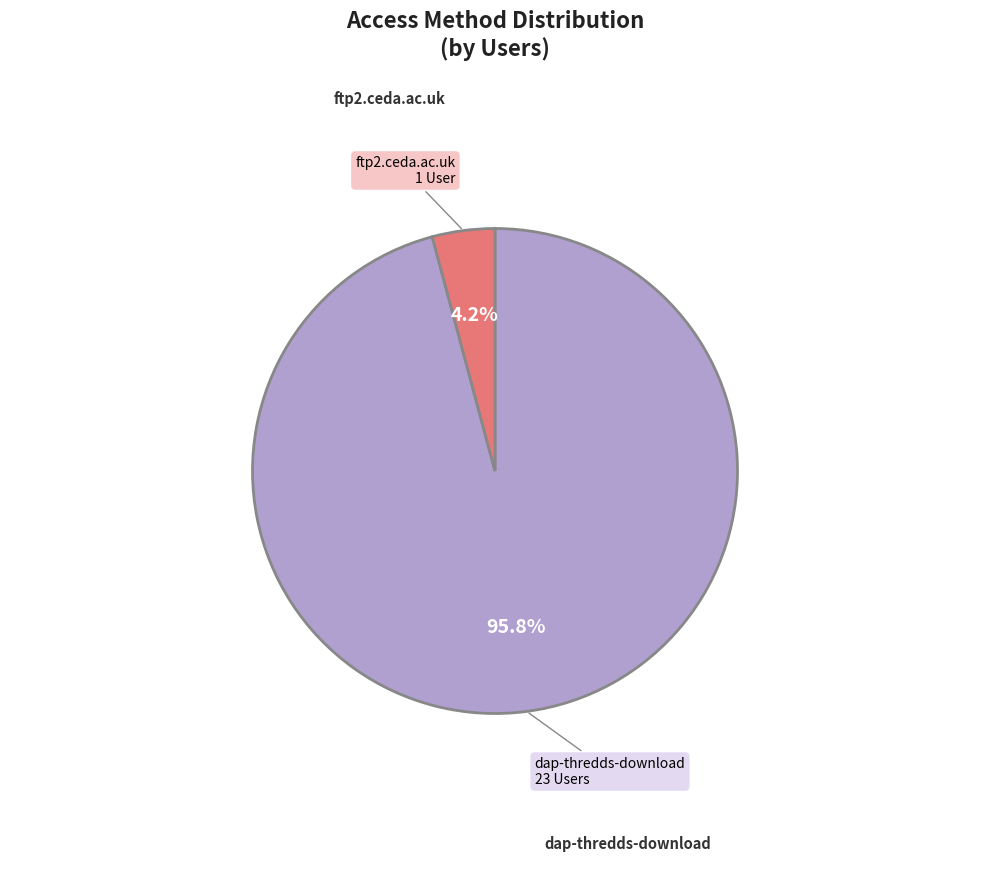

To the nearest percent, what is the difference between the ftp2.ceda.ac.uk and dap-thredds-download slice percentages?

92%